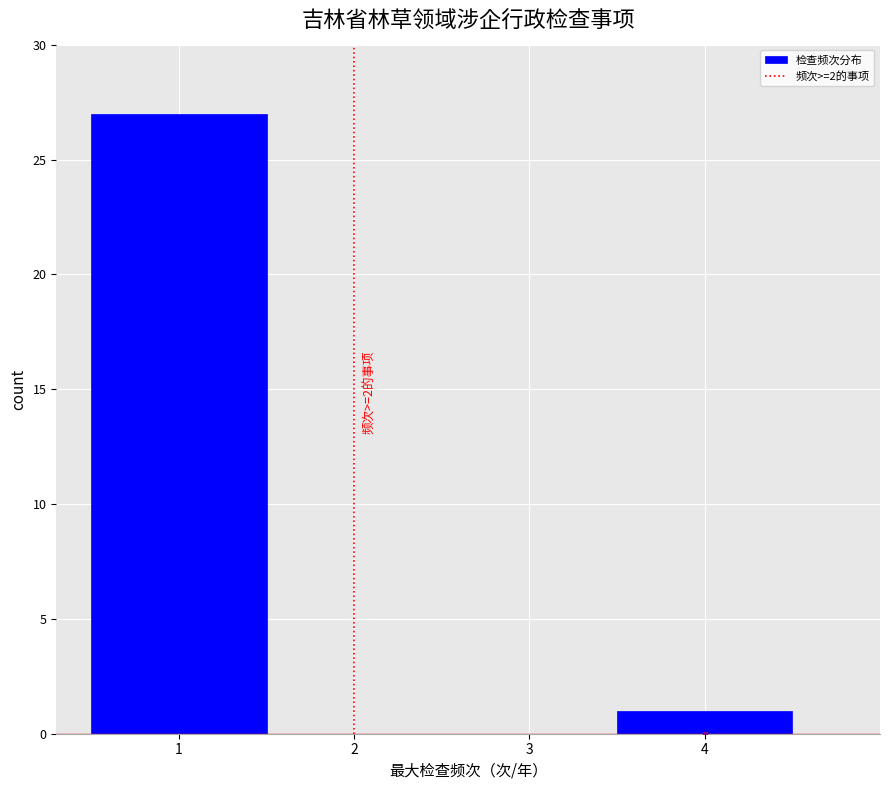

Which range on the x-axis has the tallest bar?

0.5 to 1.5